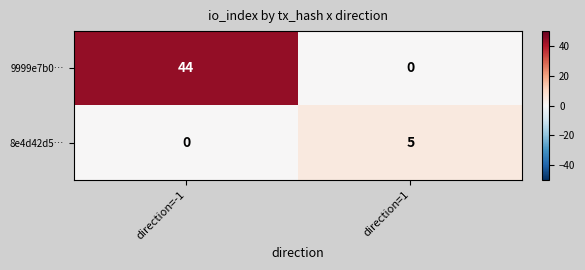

How many data points does each series have?

2